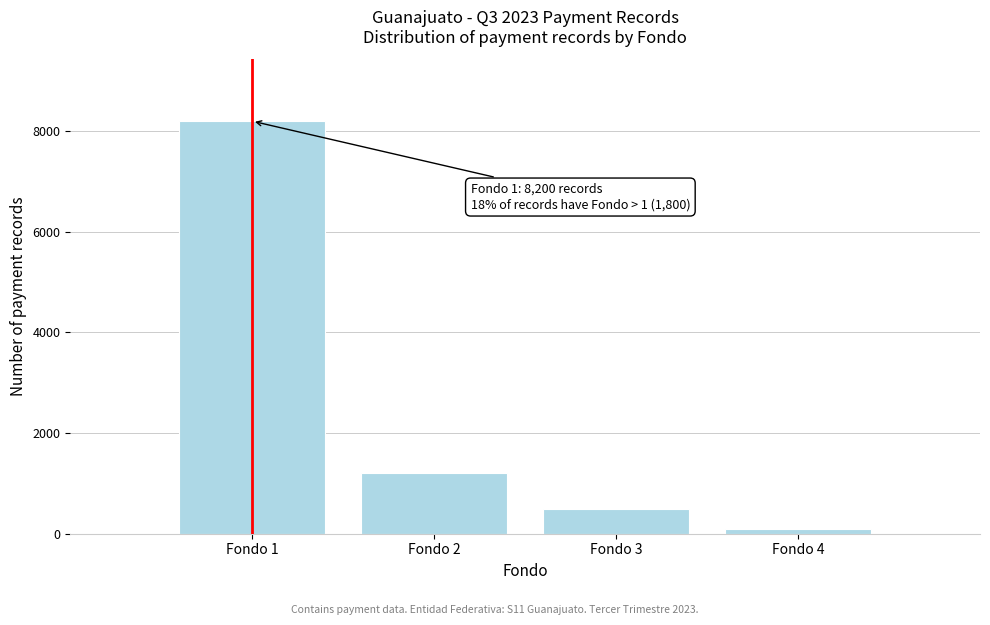

Which range on the x-axis has the tallest bar?

0.5 to 1.5